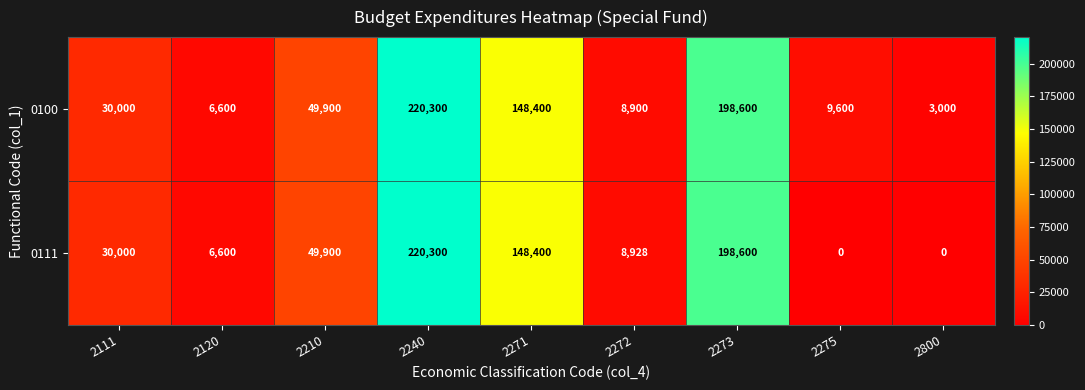

Which series has the largest total across all categories?

0100